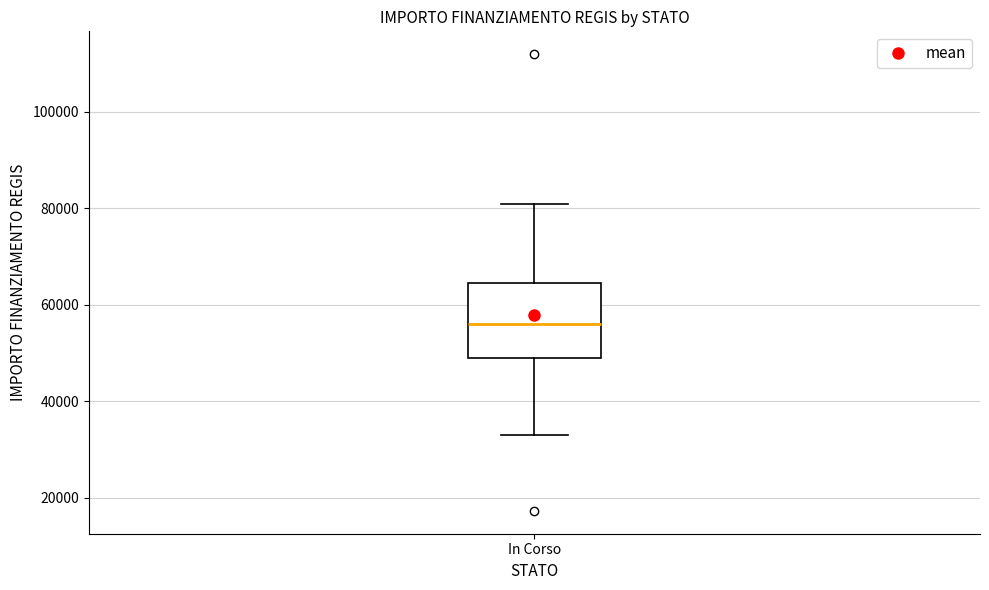

Transcribe this box plot: give where the median line is, the range the box spans, and where the two whiskers end, as read against the y-axis. The values are not printed on the chart, so give them approximately, as read against the axis.

median 56000, box 50000 to 64000, whiskers 32000 to 80000